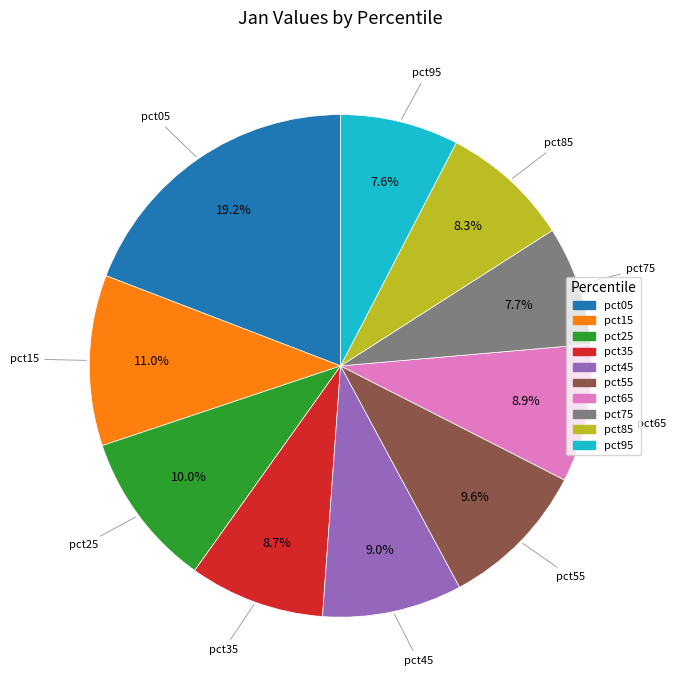

What percentage is the pct75 slice, to the nearest percent?

8%